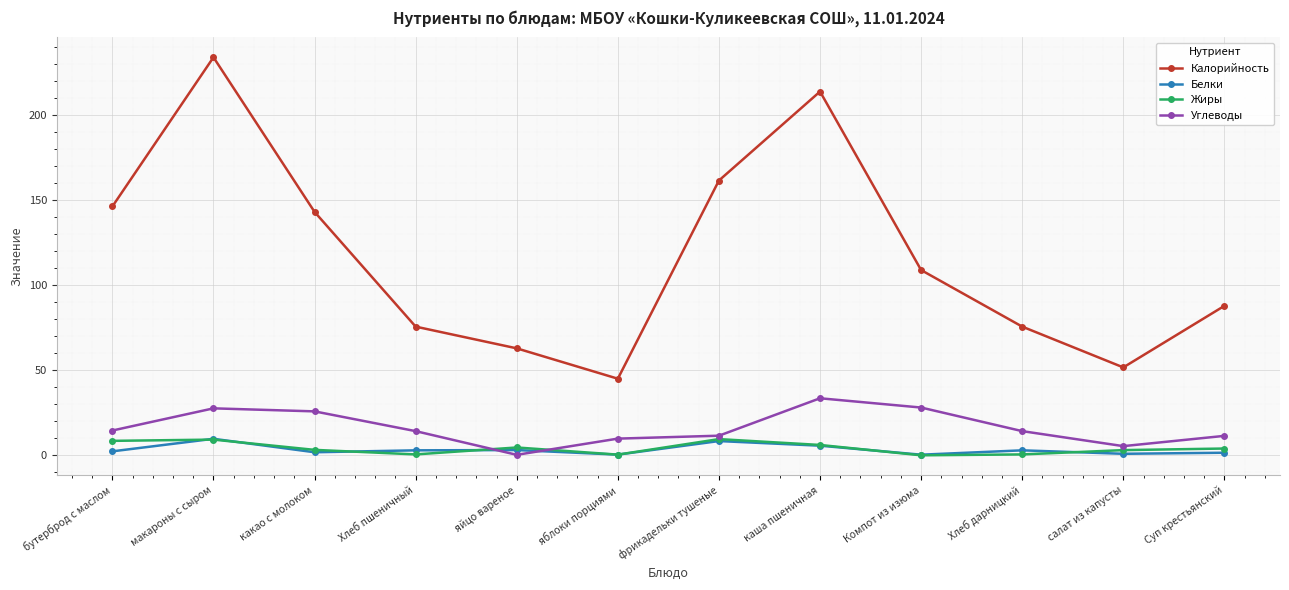

Which series has the largest total across all categories?

Калорийность